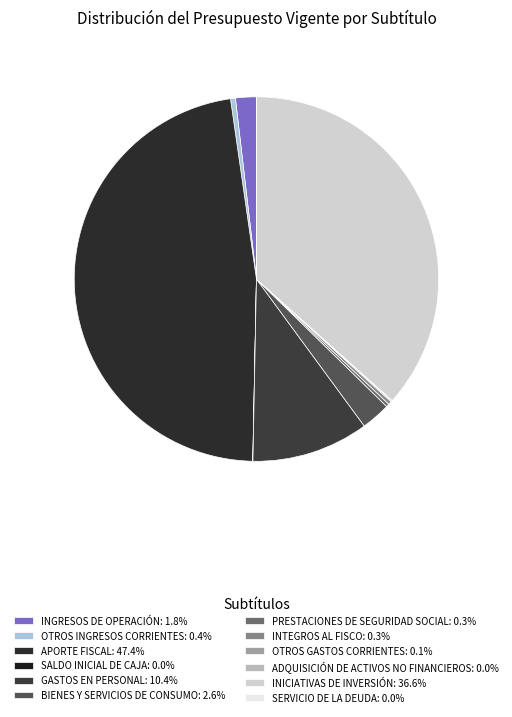

Does APORTE FISCAL account for over 50% of the chart?

No